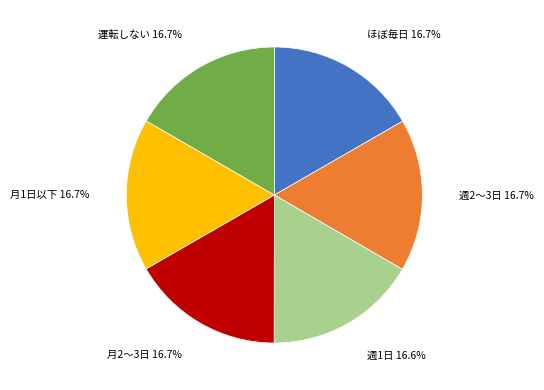

Count the number of slices in the pie.

6